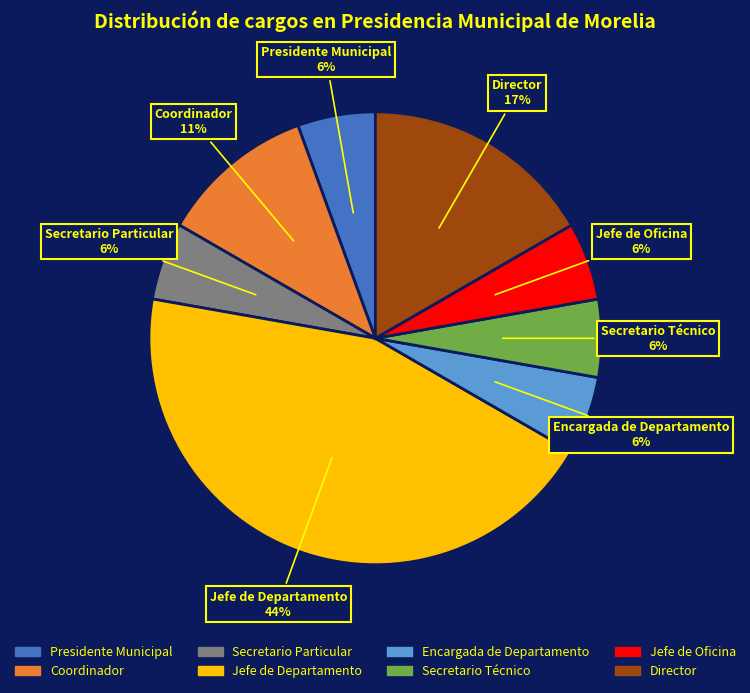

Does Jefe de Departamento represent more than half of the total?

No